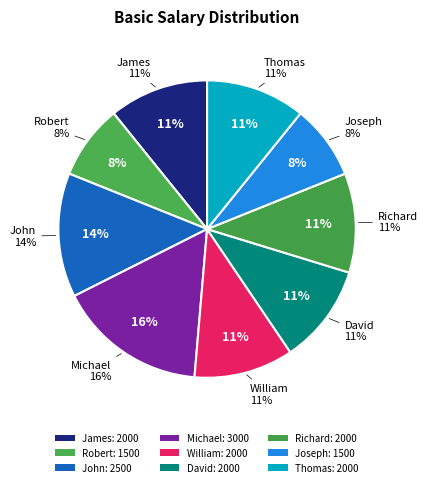

Count the number of slices in the pie.

9